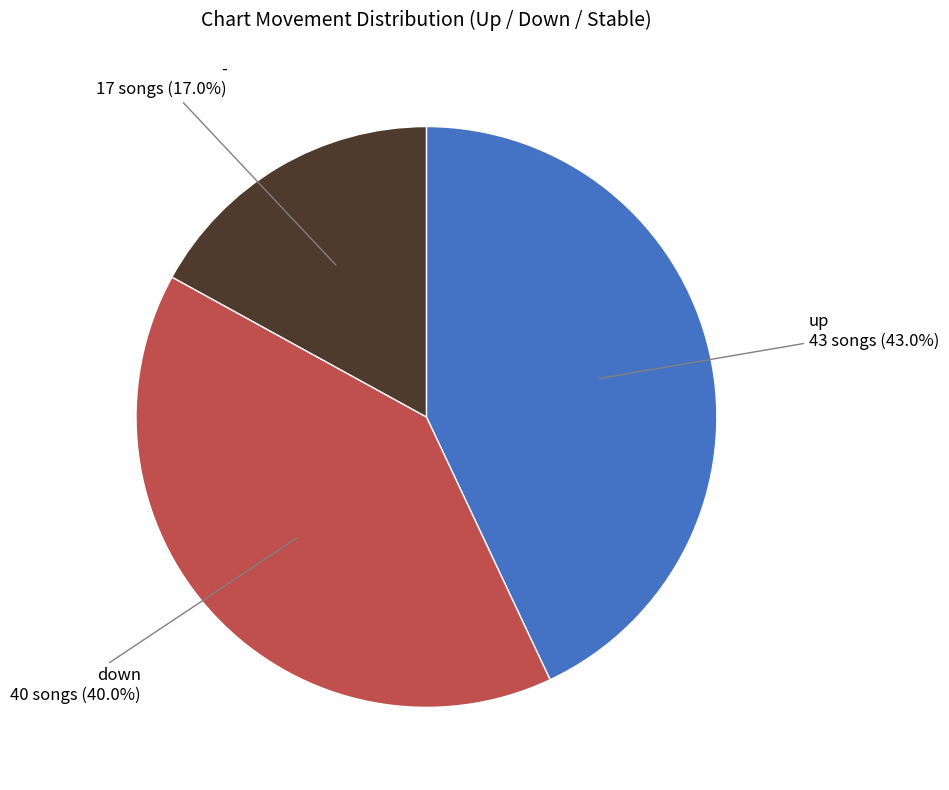

True or false: - accounts for 12% of the total.

False